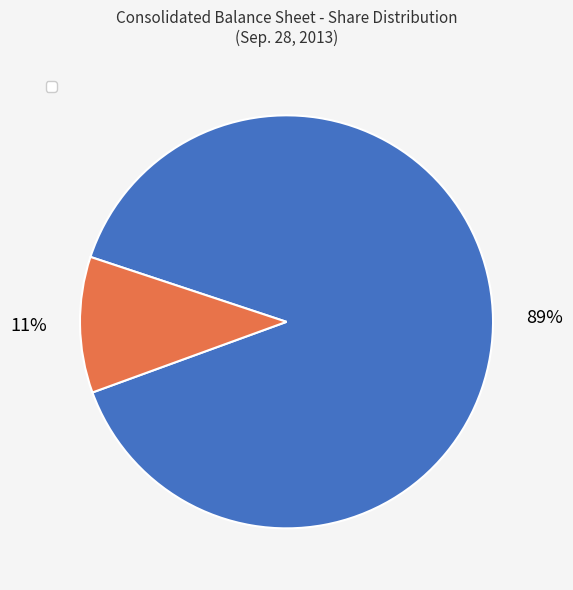

To the nearest percent, what is the average slice percentage?

50%